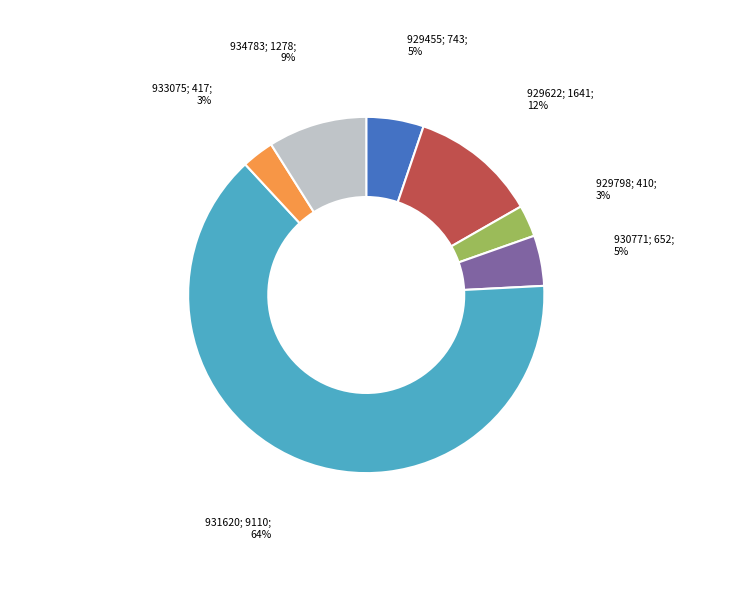

To the nearest percent, what is the average slice percentage?

14%